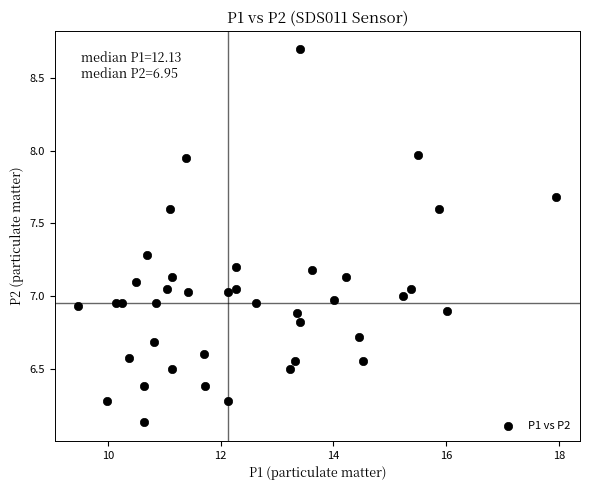

What is the range of X values (max minus min)?

8.5